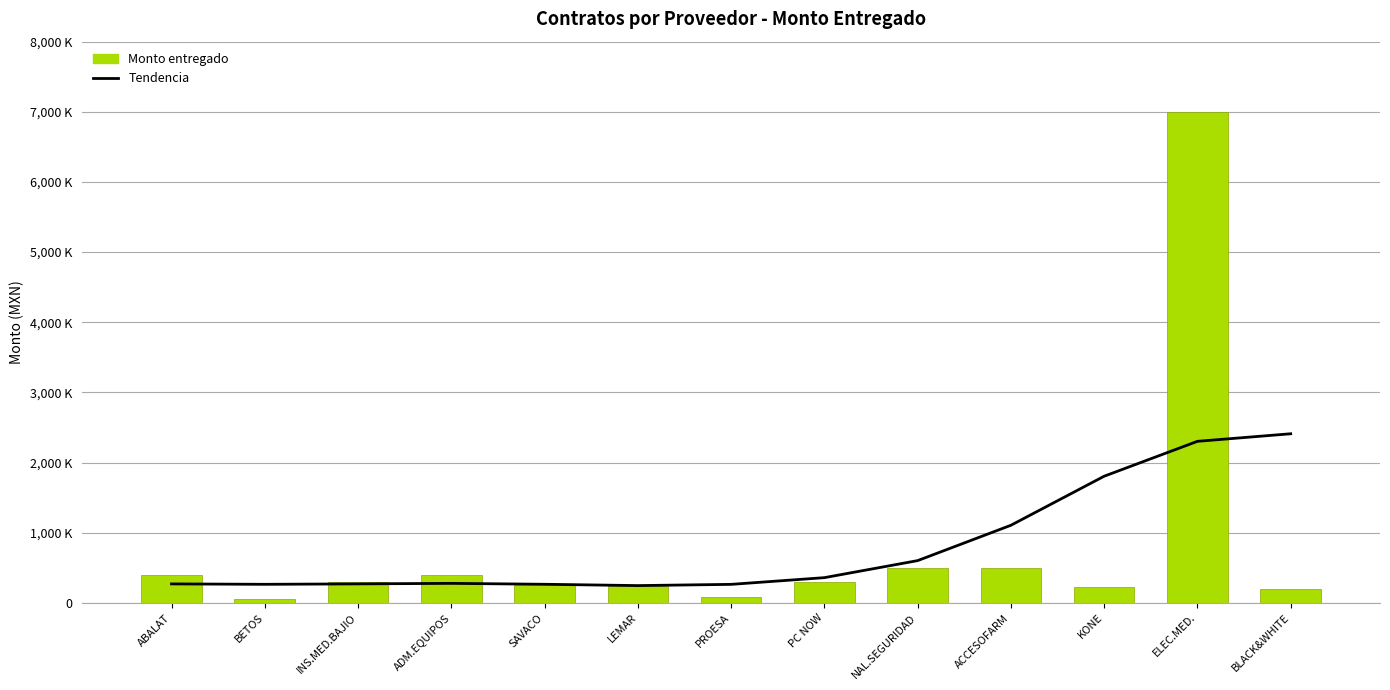

Is the value of Tendencia at INS.MED.BAJIO greater than the value of Monto entregado at ADM.EQUIPOS?

No